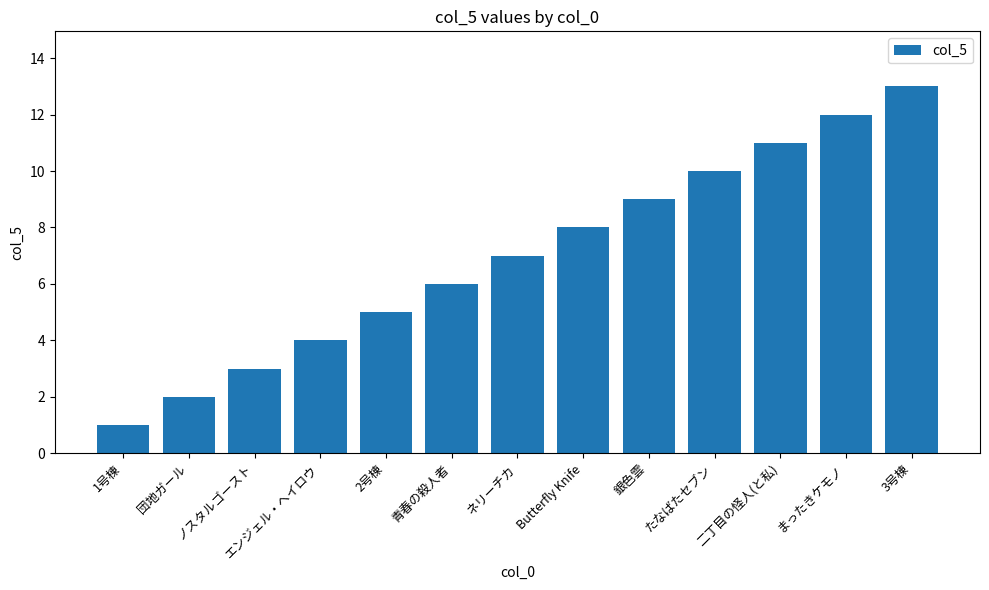

Does the chart contain stacked bars?

No